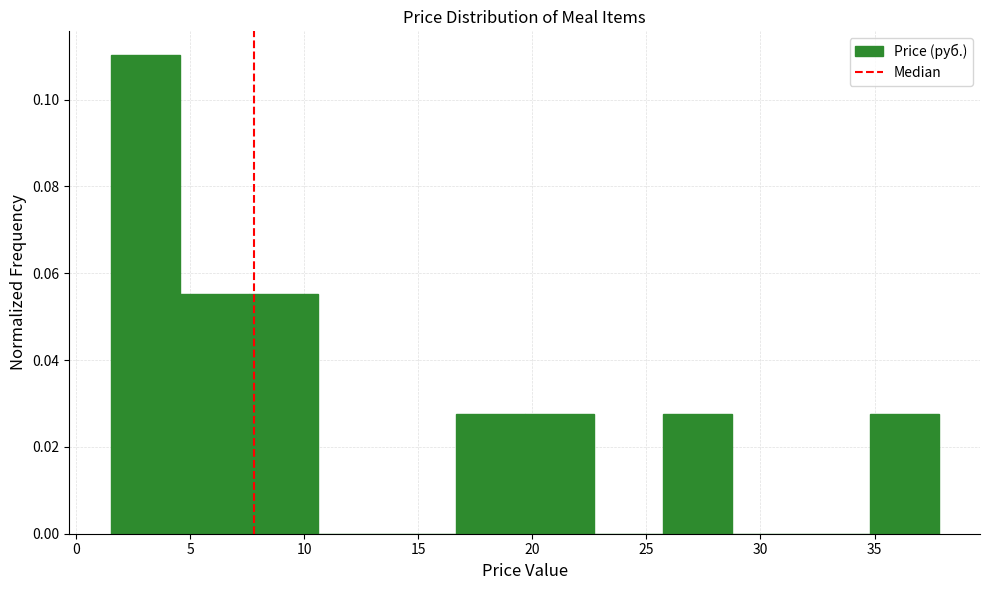

Reading left to right, transcribe this chart: for each bar, give the range it covers on the x-axis and its height. Neither the bar edges nor the heights are printed on the chart, so give them approximately, as read against the axes.

1.5 to 4.5: 0.110
4.5 to 7.5: 0.056
7.5 to 10.5: 0.056
10.5 to 13.5: 0
13.5 to 16.5: 0
16.5 to 19.5: 0.028
19.5 to 22.5: 0.028
22.5 to 25.5: 0
25.5 to 28.5: 0.028
28.5 to 32.0: 0
32.0 to 35.0: 0
35.0 to 38.0: 0.028